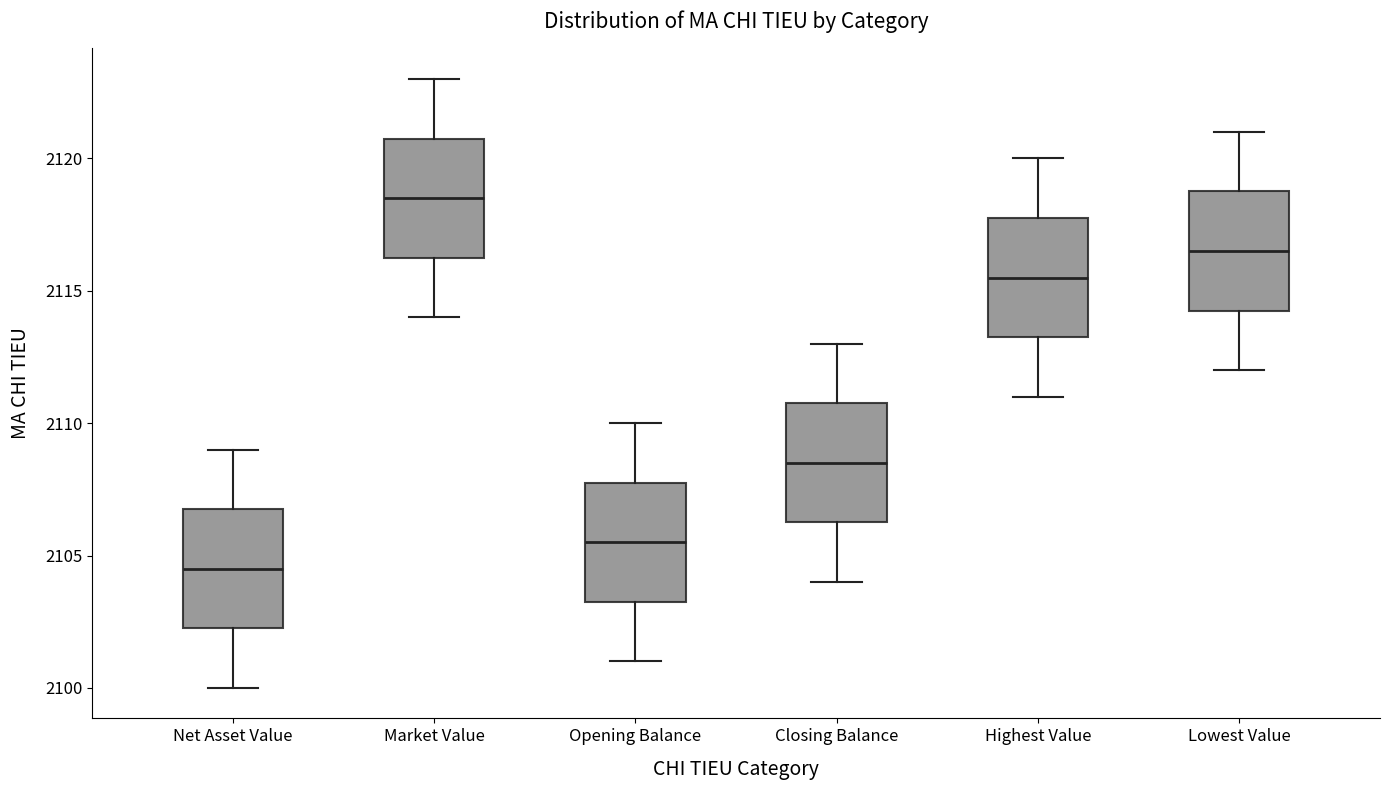

Reading left to right, transcribe this box plot: for each box, give where its median line is, the range the box spans, and where its two whiskers end, as read against the y-axis. The values are not printed on the chart, so give them approximately, as read against the axis.

Net Asset Value: median 2104.5, box 2102.5 to 2107.0, whiskers 2100.0 to 2109.0
Market Value: median 2118.5, box 2116.5 to 2121.0, whiskers 2114.0 to 2123.0
Opening Balance: median 2105.5, box 2103.5 to 2108.0, whiskers 2101.0 to 2110.0
Closing Balance: median 2108.5, box 2106.5 to 2111.0, whiskers 2104.0 to 2113.0
Highest Value: median 2115.5, box 2113.5 to 2118.0, whiskers 2111.0 to 2120.0
Lowest Value: median 2116.5, box 2114.5 to 2119.0, whiskers 2112.0 to 2121.0